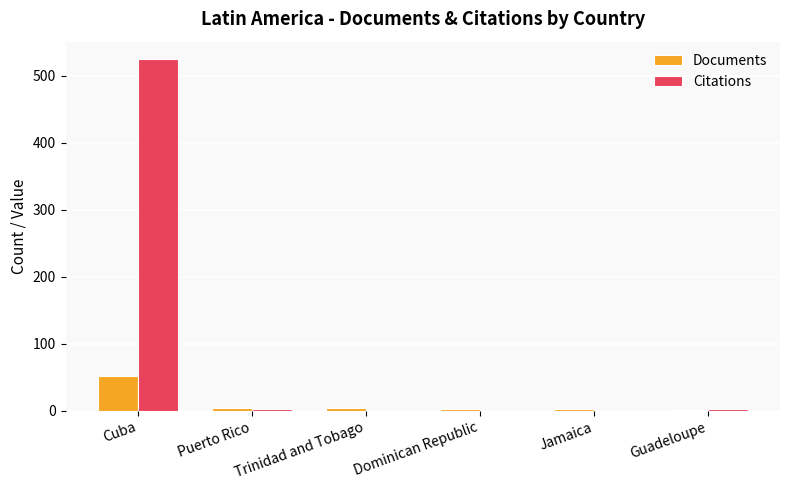

What is the sum of all Citations values?

531